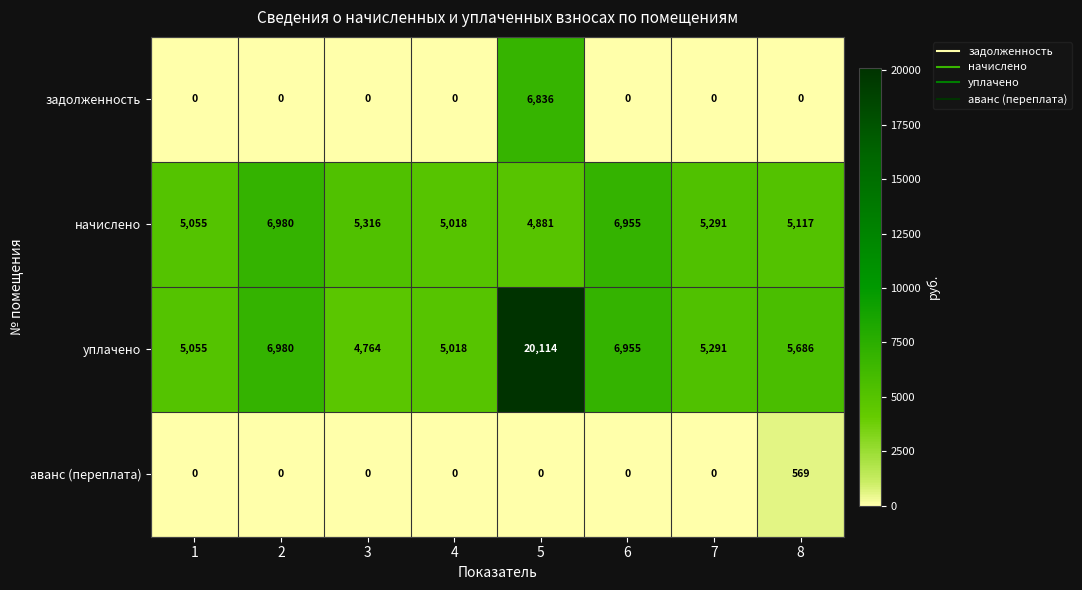

What is the greatest value displayed?

20114